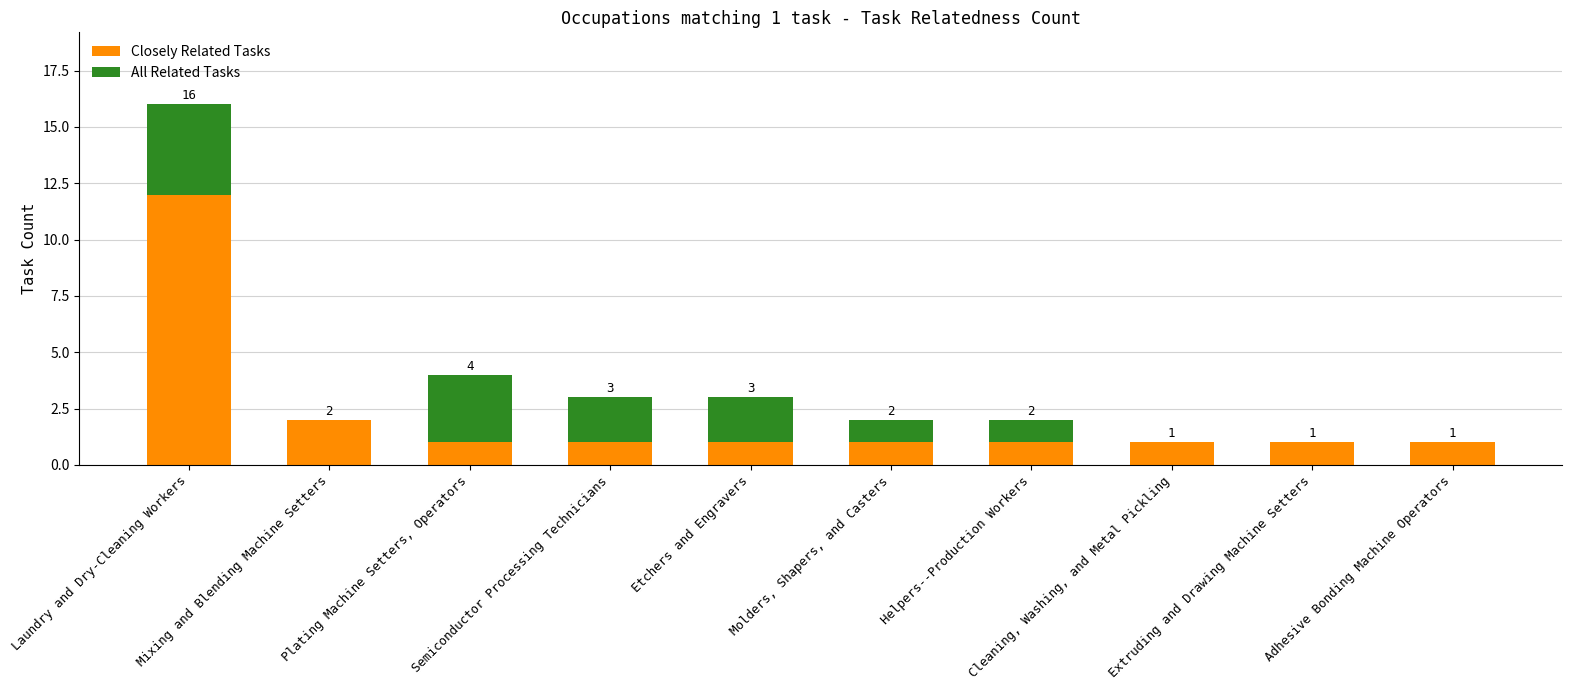

What is the highest value of the Closely Related Tasks series?

12